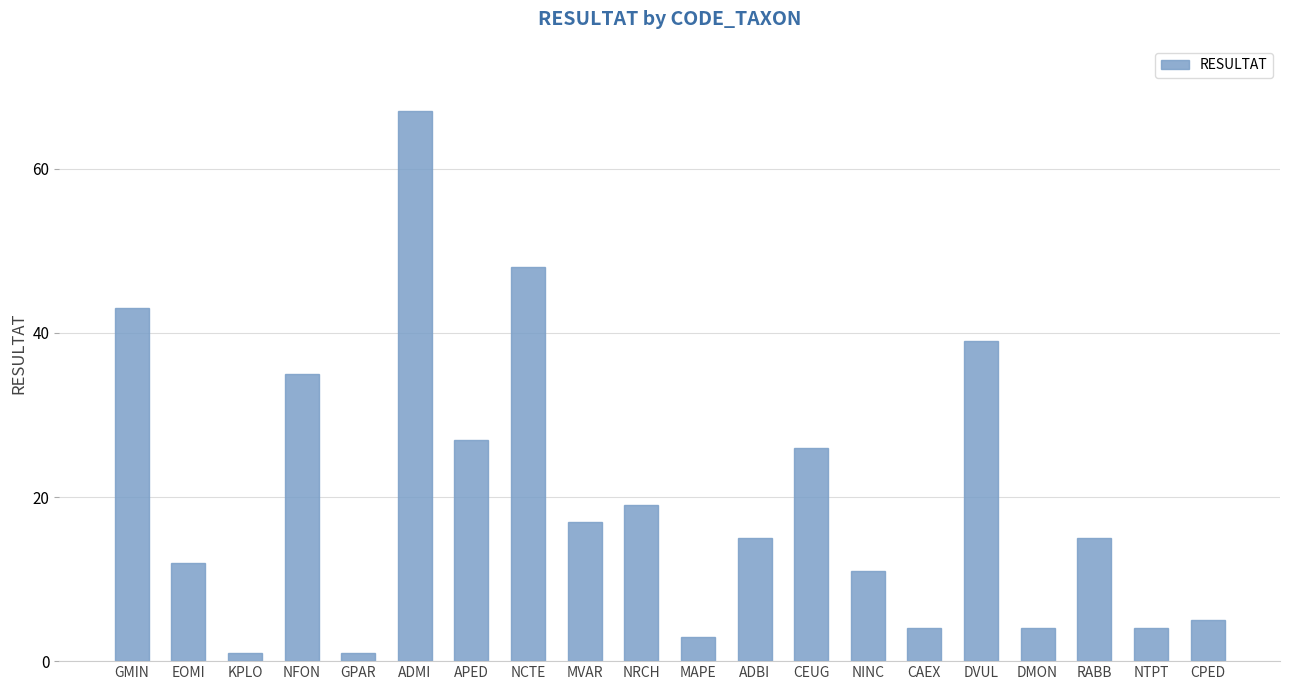

What is the label of the 9th bar from the right?

ADBI